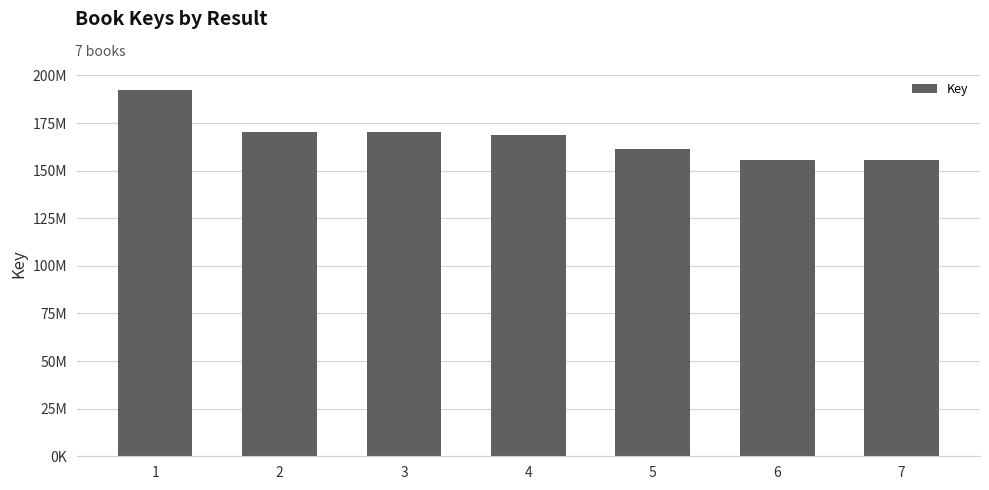

Does the chart contain stacked bars?

No